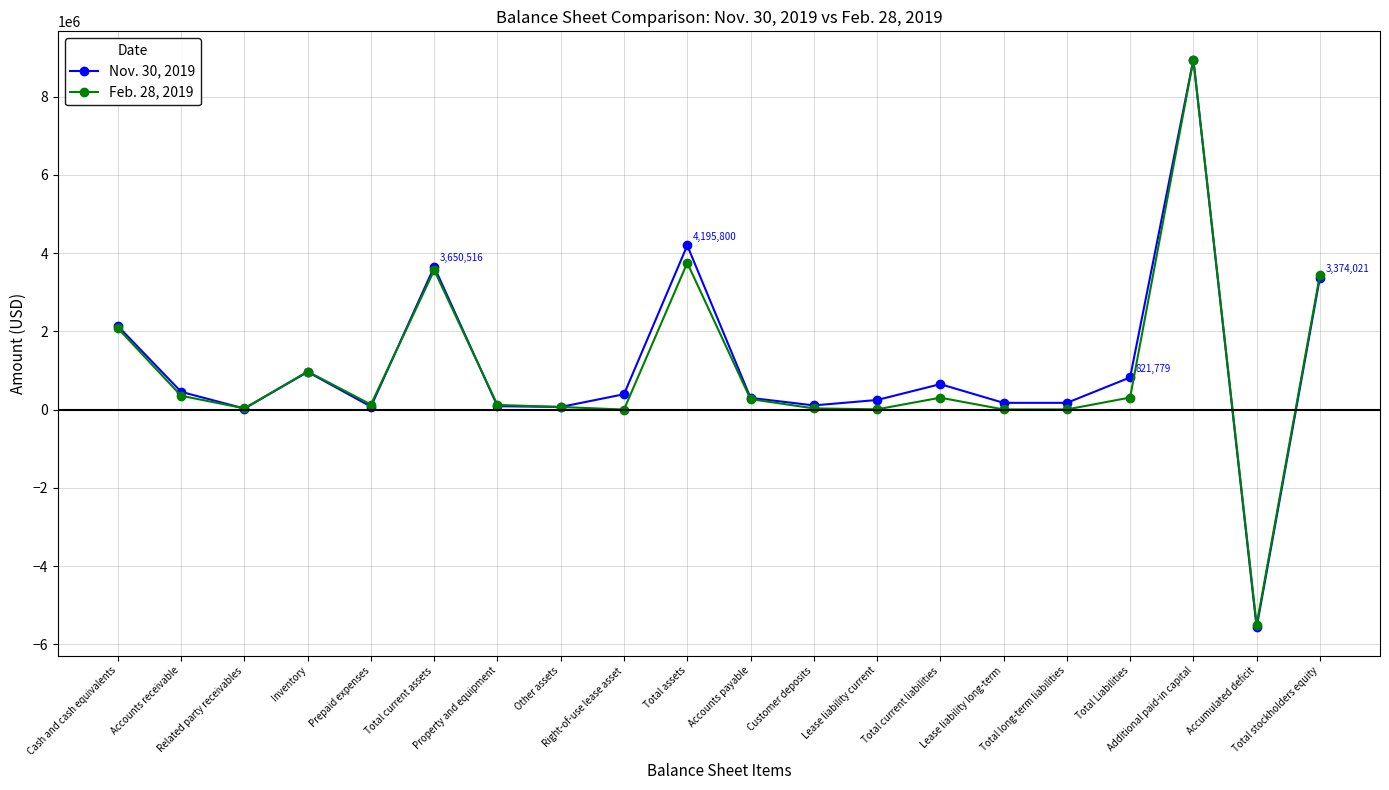

At how many categories does at least one series exceed -804795?

19